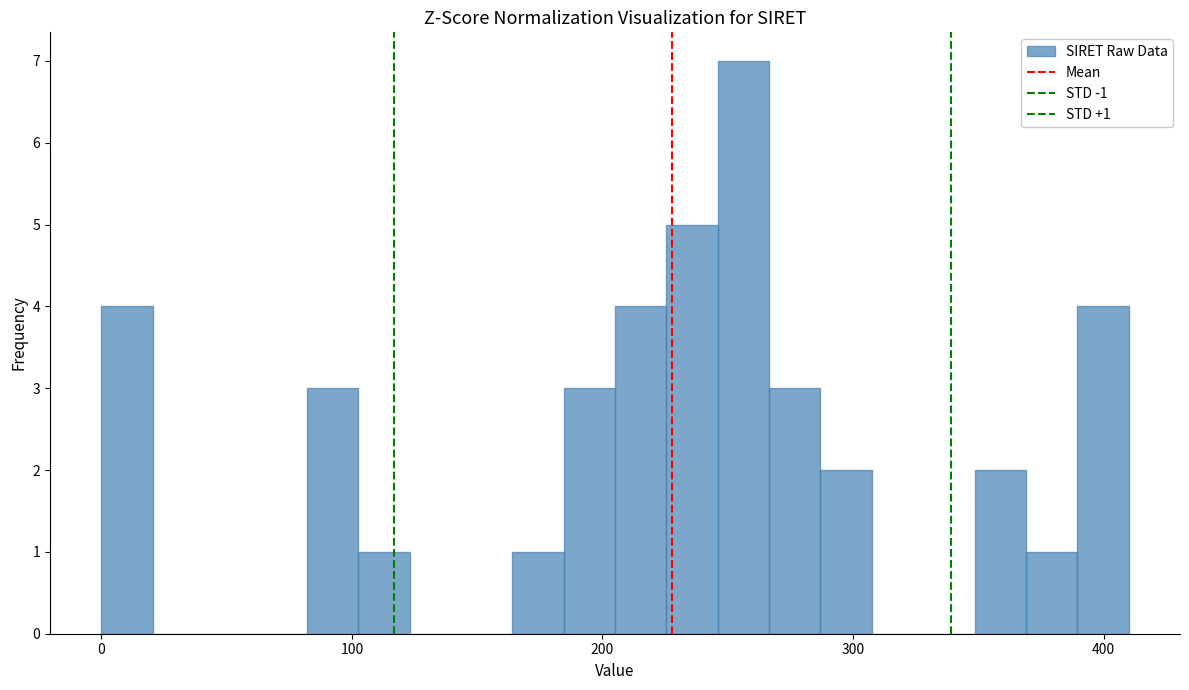

Around what value on the x-axis is the tallest bar? Give the approximate position of its centre, as read against the axis.

260